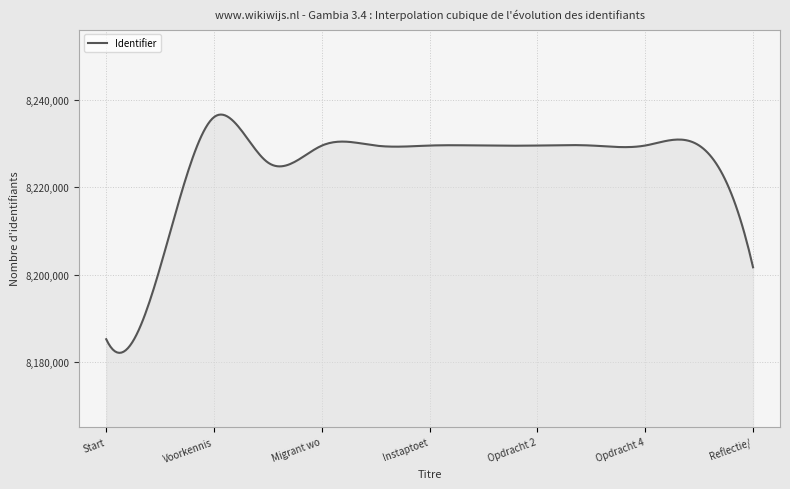

What is the greatest value displayed?

8236579.1